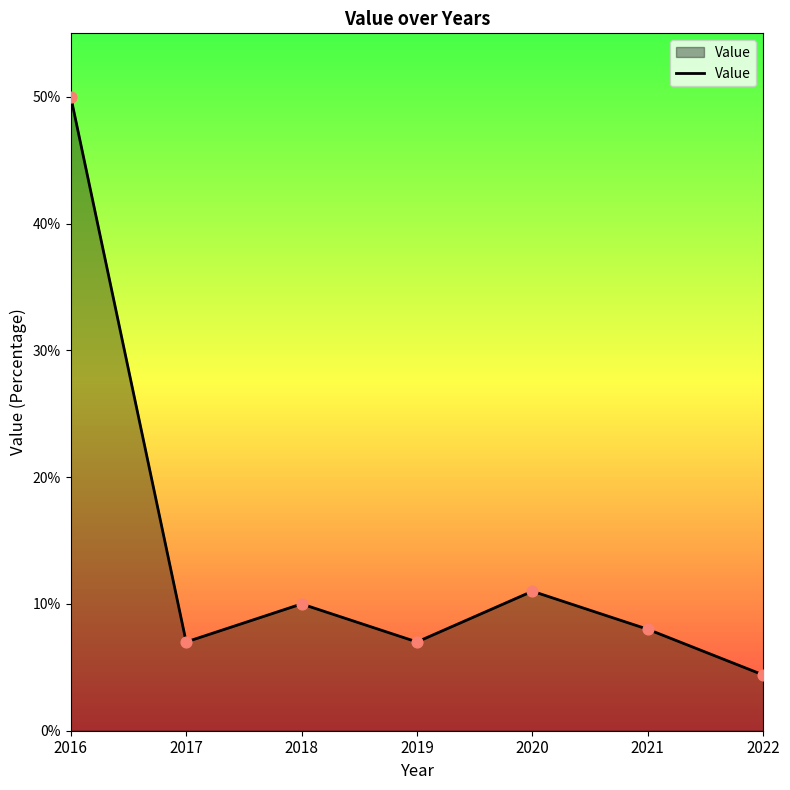

What is the change in value from 2021 to 2022?

-3.6